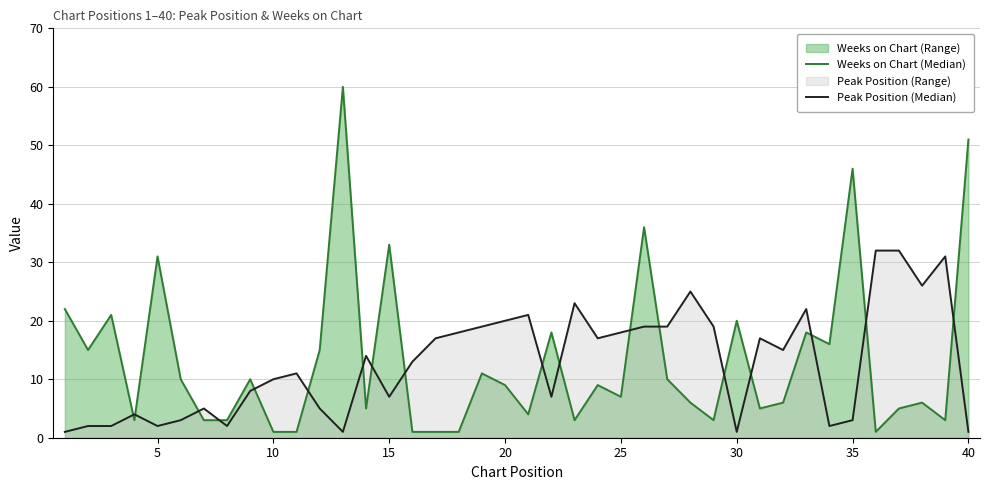

Rank the series by their maximum value, from highest to lowest.

Weeks on Chart (Median), Peak Position (Median)